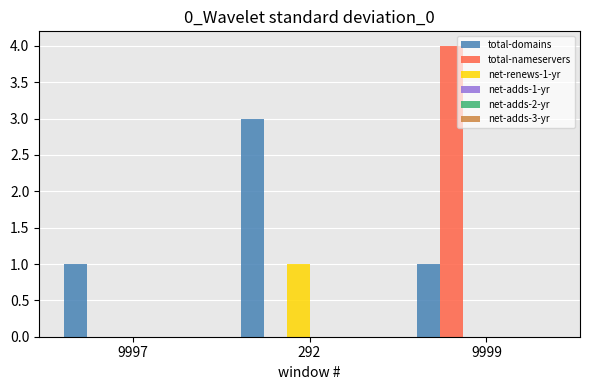

Count the number of data series in this chart.

3